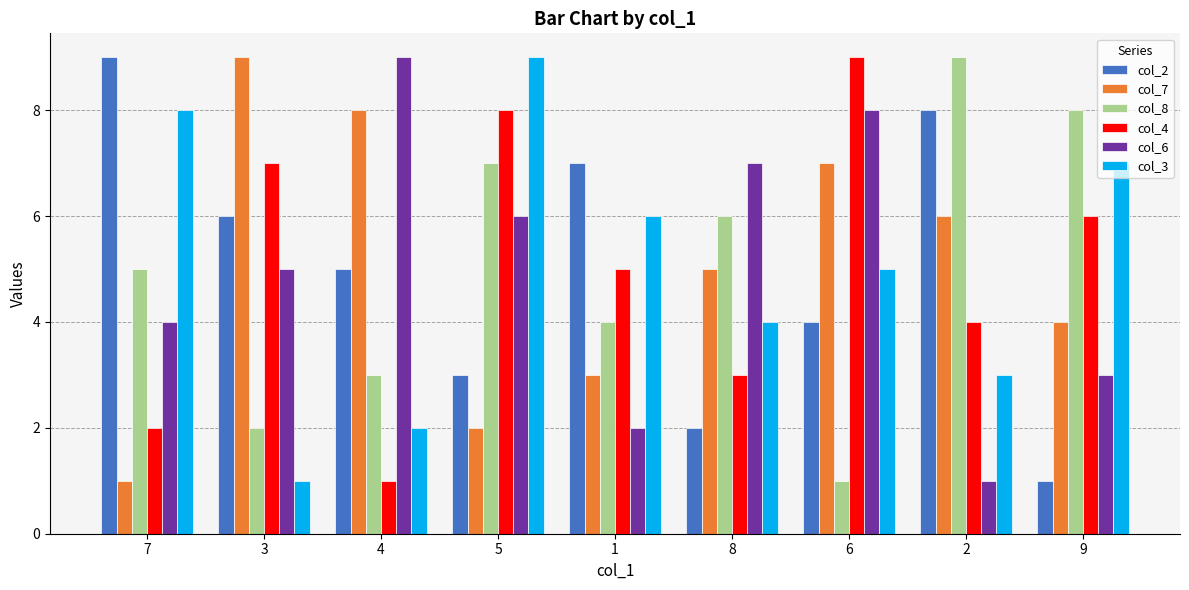

At how many categories does at least one series exceed 6?

9